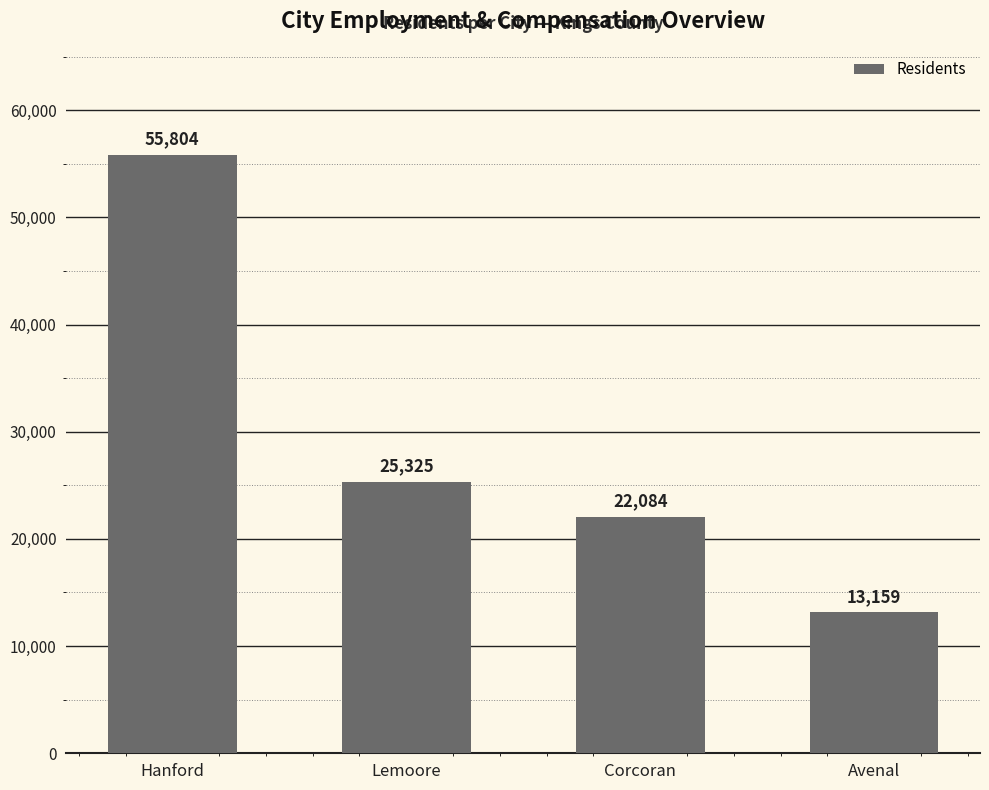

What is the minimum value shown in the chart?

13159